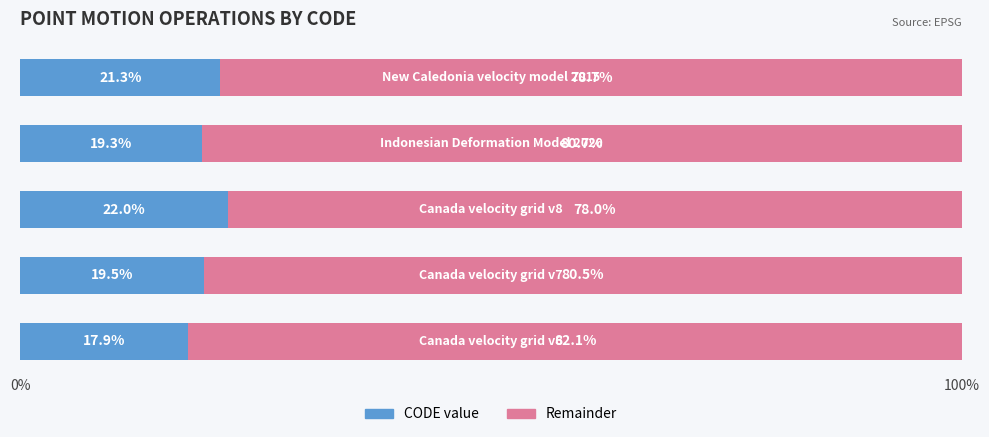

What is the average value of the CODE value series?

20.0